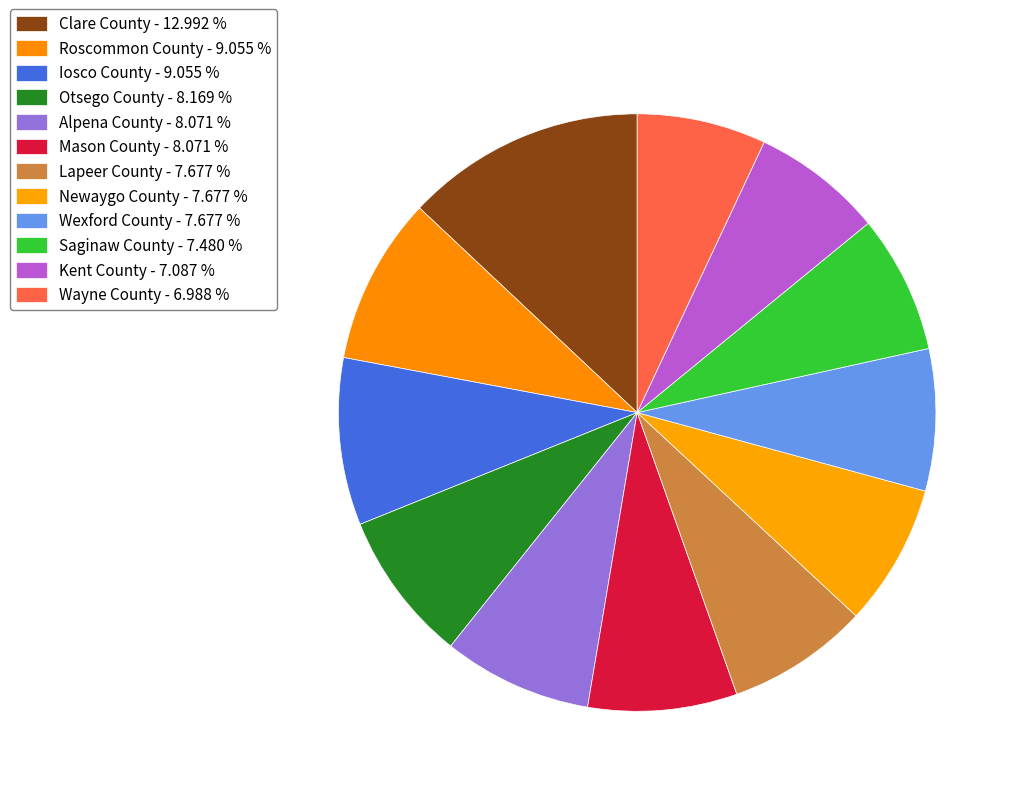

What is the smallest slice in the pie chart?

Wayne County